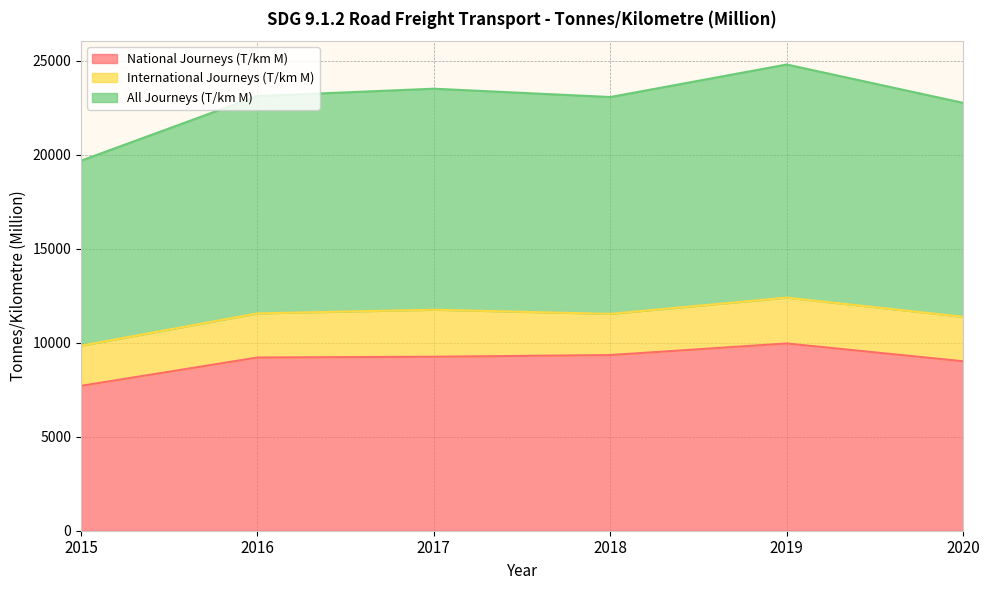

What is the sum of the National Journeys (T/km M) values at 2015 and 2017?

16964